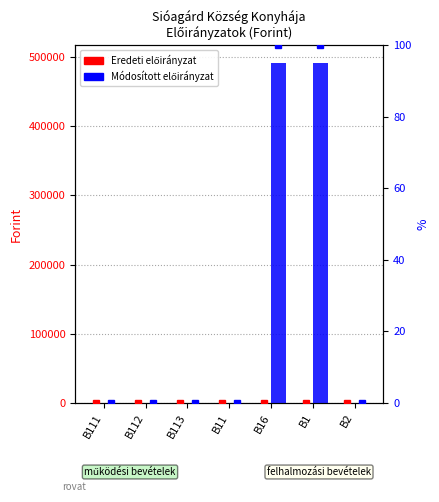

Which series has the widest spread of values?

Módosított